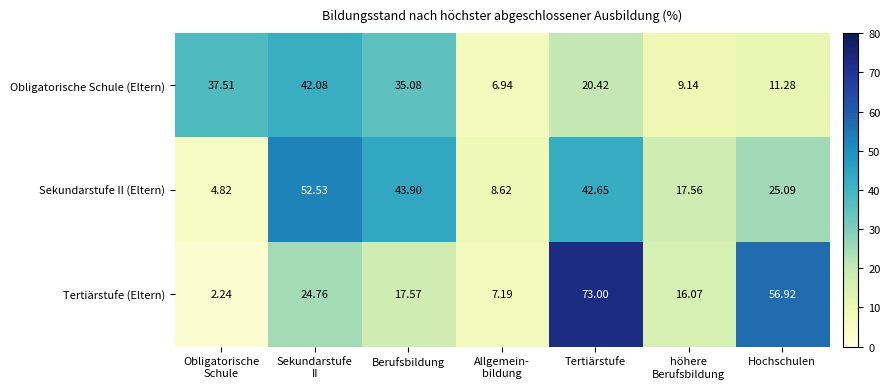

What is the difference between the highest and lowest values at höhere
Berufsbildung?

8.4